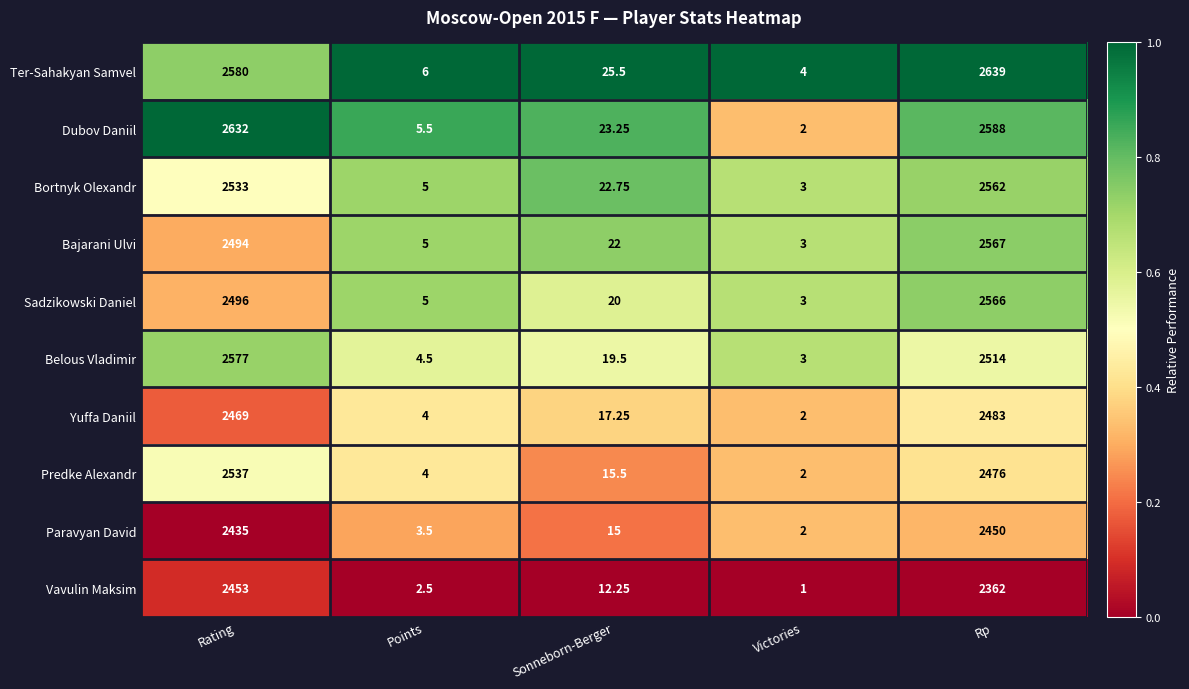

At which label does Ter-Sahakyan Samvel first exceed 25?

Rating